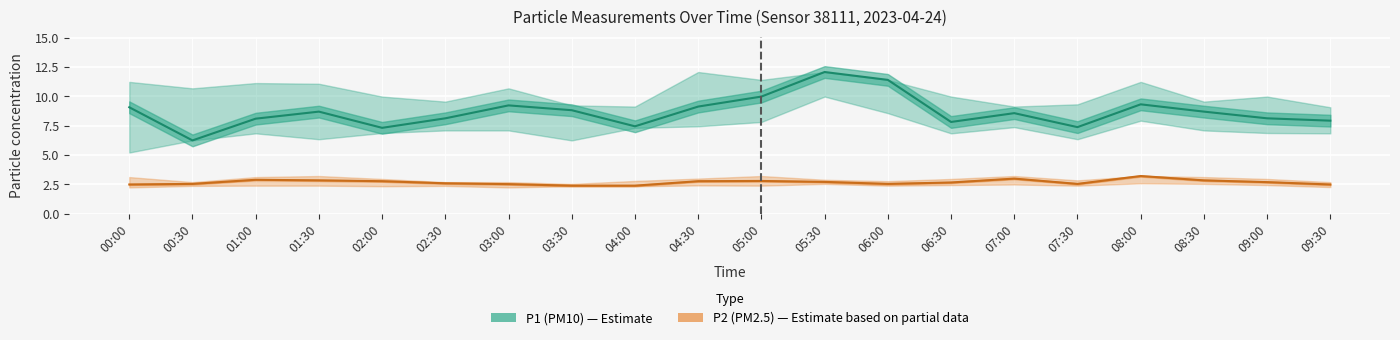

What is the difference between the second highest and second lowest values in the P1 series?

4.1